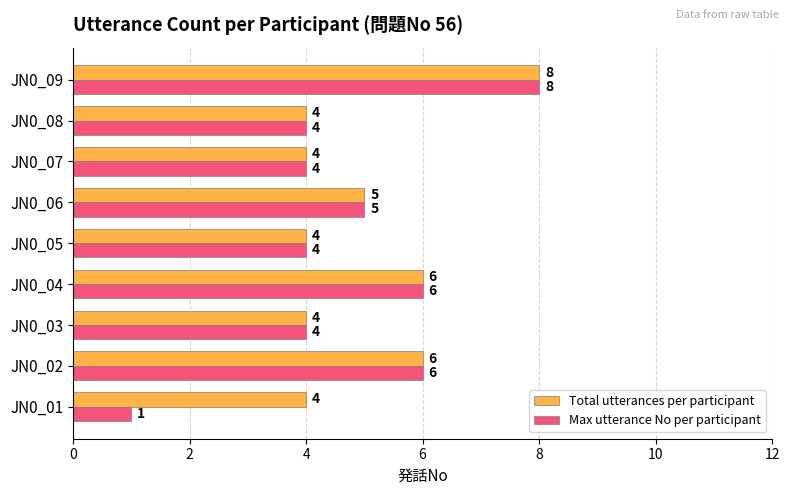

Which category has the highest value in the Total utterances per participant series?

JN0_09